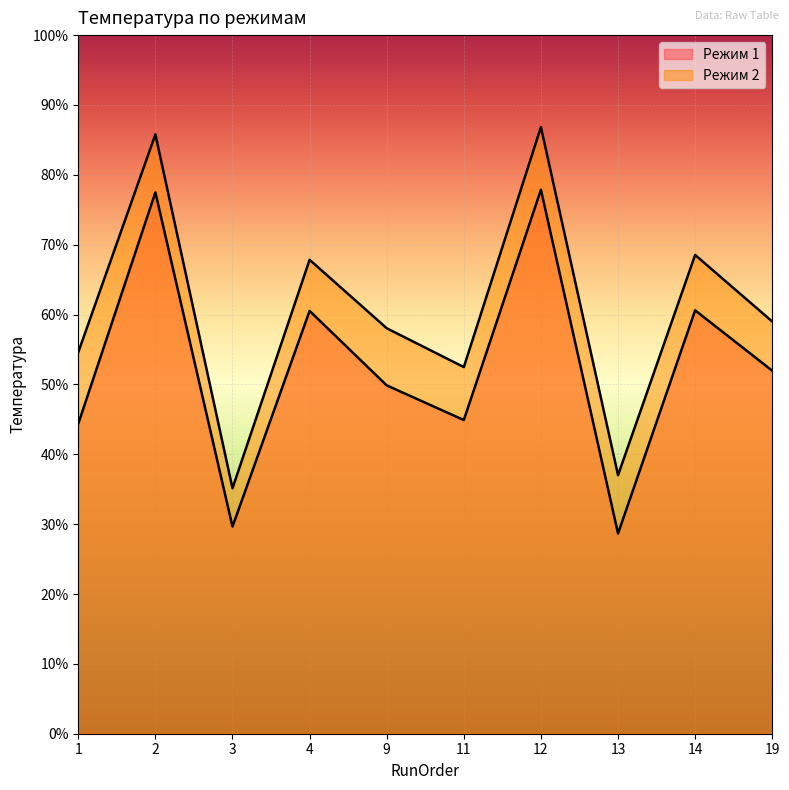

What is the difference between the maximum and second lowest values in the Режим 2 series?

49.8